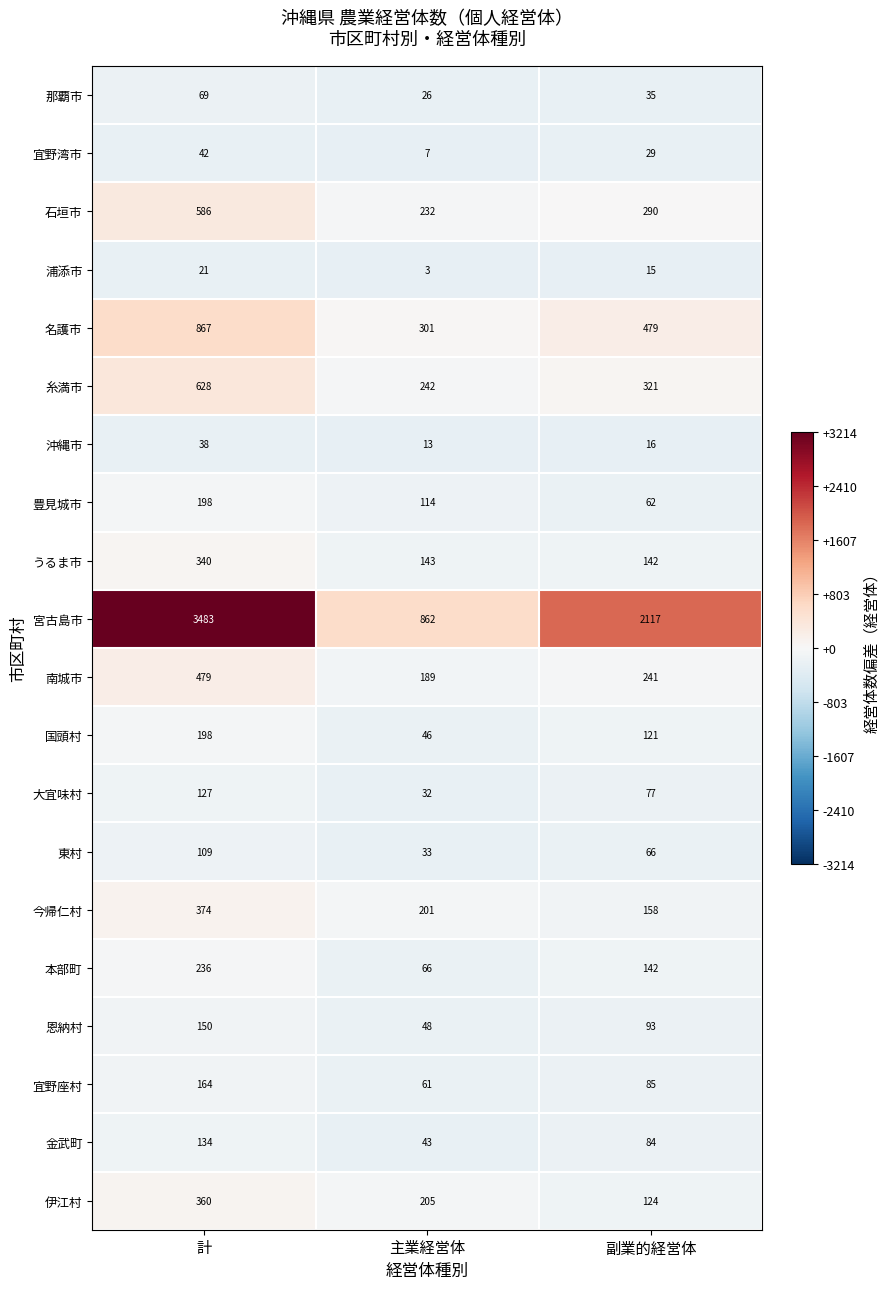

At which category is the sum across all series the highest?

計